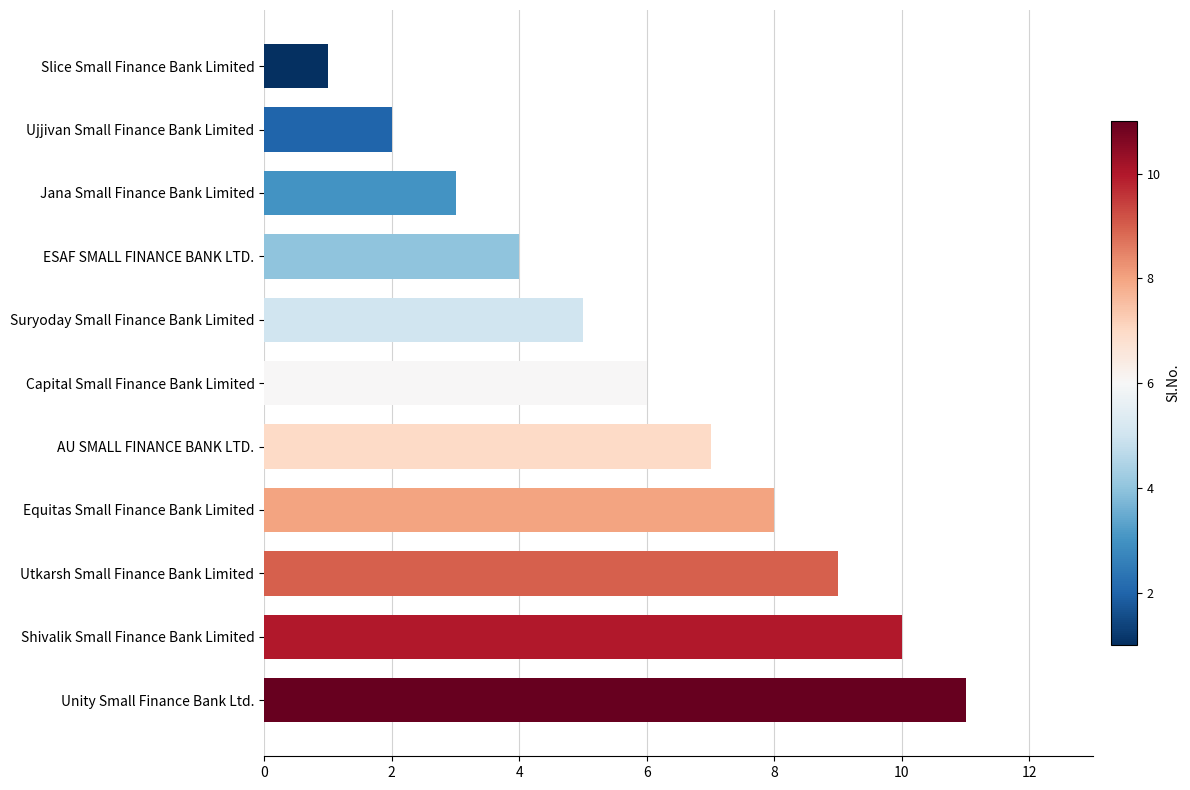

How many categories are shown in the chart?

11